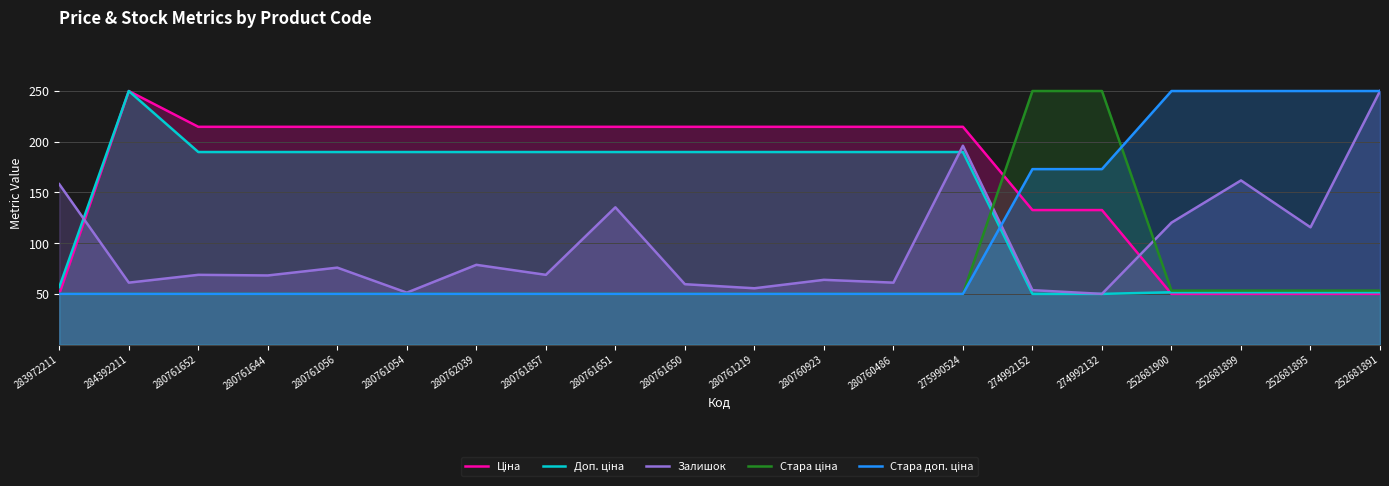

Reading right to left, list all the values displayed in this chart.

Ціна: 50.0	50.0	50.0	50.0	132.6	132.6	214.7	214.7	214.7	214.7	214.7	214.7	214.7	214.7	214.7	214.7	214.7	214.7	250.0	50.0
Доп. ціна: 51.6	51.6	51.6	51.6	50.0	50.0	189.9	189.9	189.9	189.9	189.9	189.9	189.9	189.9	189.9	189.9	189.9	189.9	250.0	56.7
Залишок: 250.0	115.6	161.9	120.3	50.0	53.7	196.1	61.1	63.9	55.5	59.6	135.4	68.8	78.7	51.2	75.9	68.2	68.8	61.1	158.2
Стара ціна: 53.3	53.3	53.3	53.3	250.0	250.0	50.0	50.0	50.0	50.0	50.0	50.0	50.0	50.0	50.0	50.0	50.0	50.0	50.0	50.0
Стара доп. ціна: 250.0	250.0	250.0	250.0	173.0	173.0	50.0	50.0	50.0	50.0	50.0	50.0	50.0	50.0	50.0	50.0	50.0	50.0	50.0	50.0